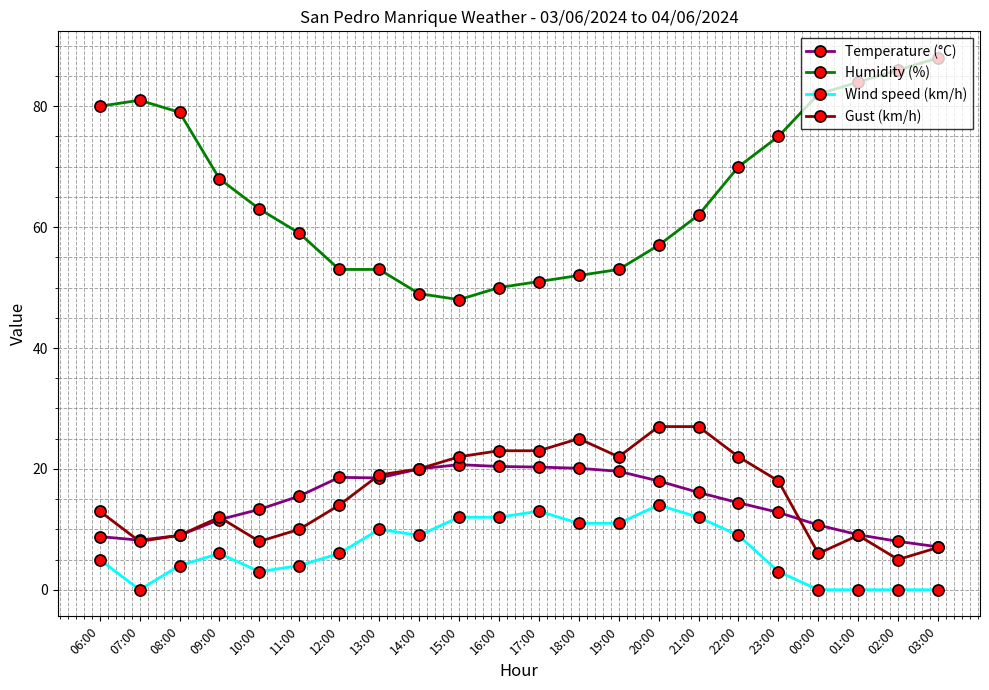

True or false: Gust (km/h) and Wind speed (km/h) cross at least once.

False